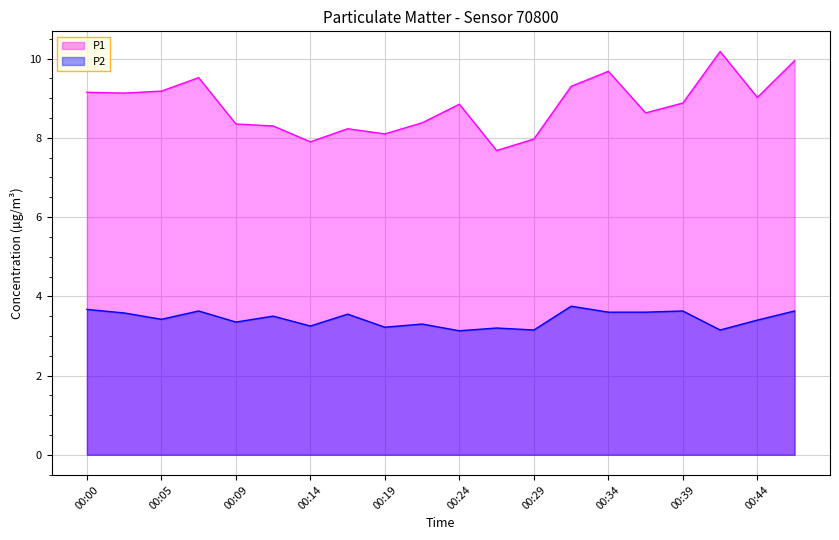

What is the total value across all series at 00:19?

11.3